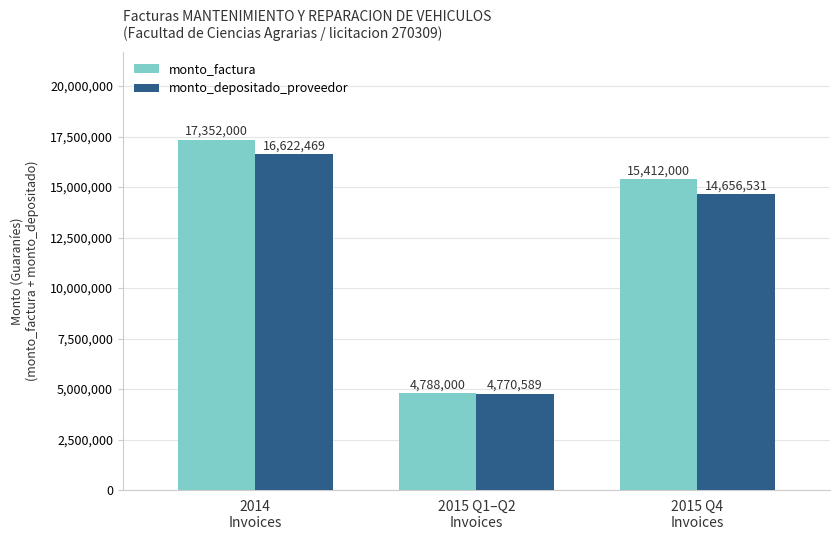

What is the highest value of the monto_factura series?

17352000